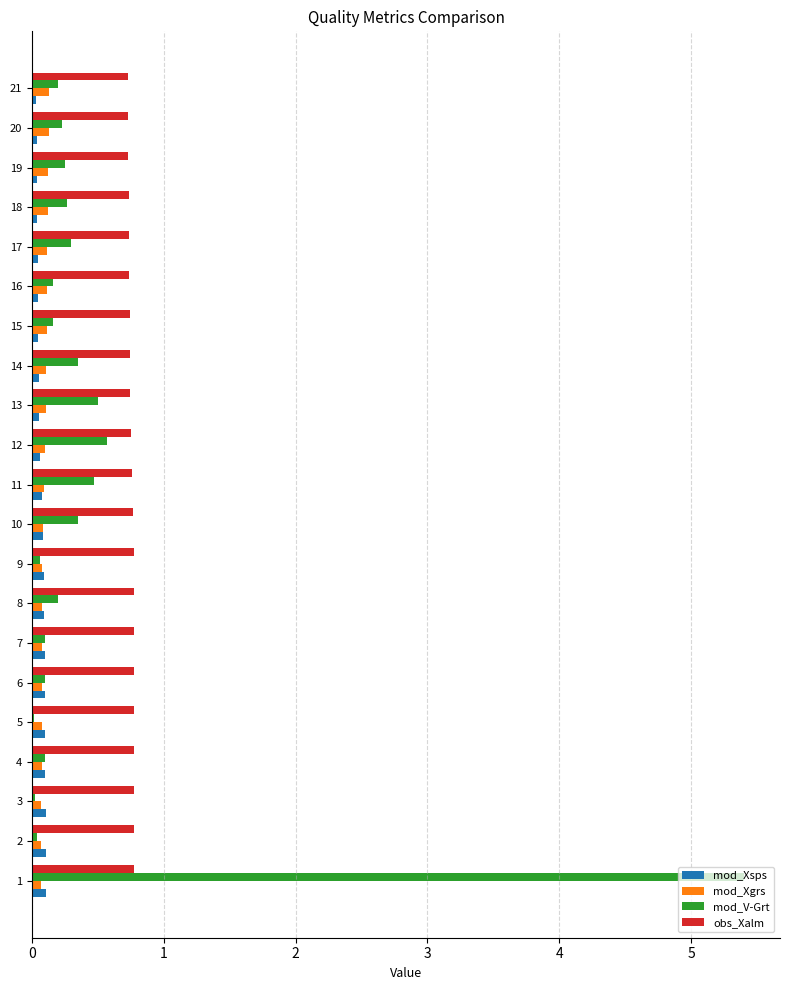

What is the sum of all mod_Xgrs values?

2.0